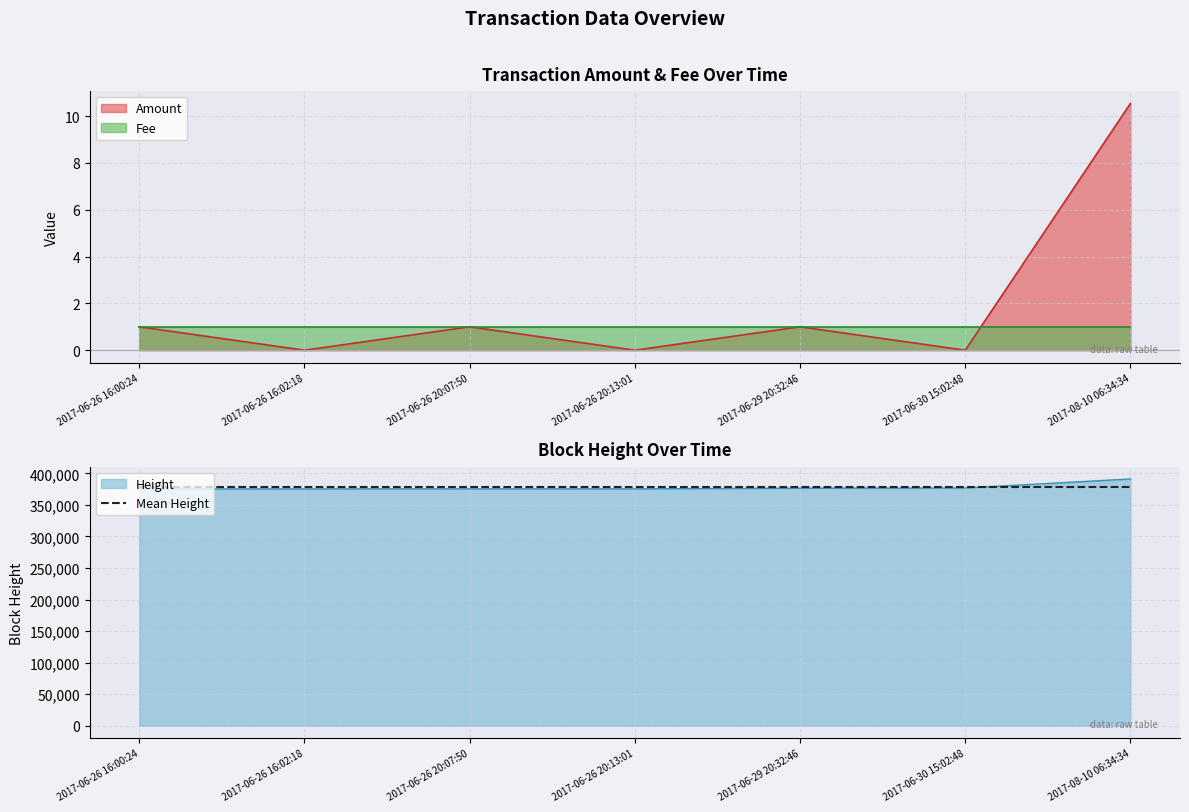

The Height series shows 602186.1 at 2017-06-26 16:00:24. True or false?

False